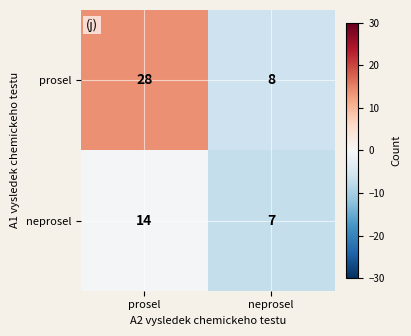

Which series has the widest spread of values?

prosel